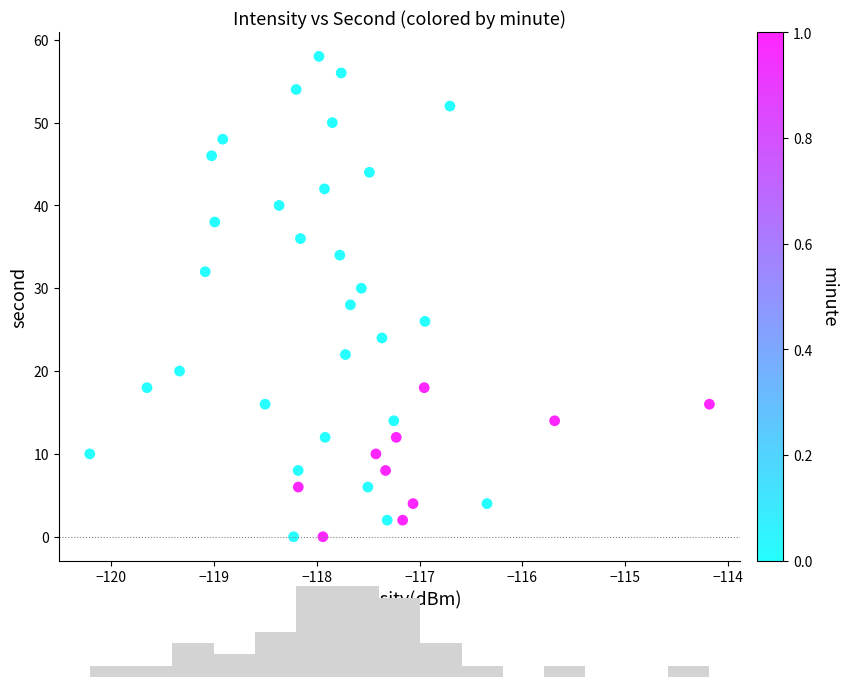

What is the range of Y values (max minus min)?

58